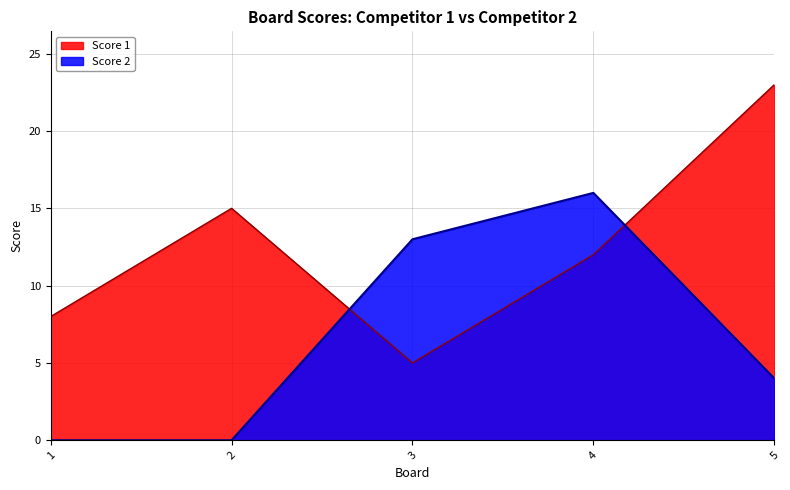

At how many categories does at least one series exceed 1?

5